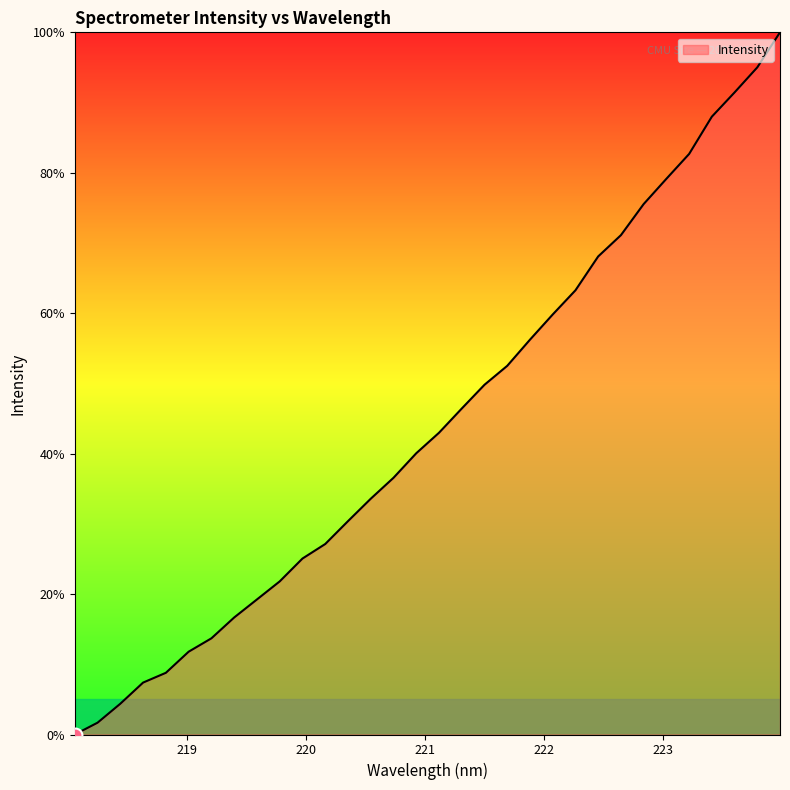

Reading left to right, extract all data points from this chart.

0.0	1.7	4.4	7.4	8.8	11.8	13.7	16.7	19.2	21.8	25.1	27.1	30.4	33.6	36.6	40.1	43.0	46.4	49.8	52.5	56.2	59.8	63.3	68.1	71.1	75.5	79.1	82.7	88.0	91.4	95.0	100.0